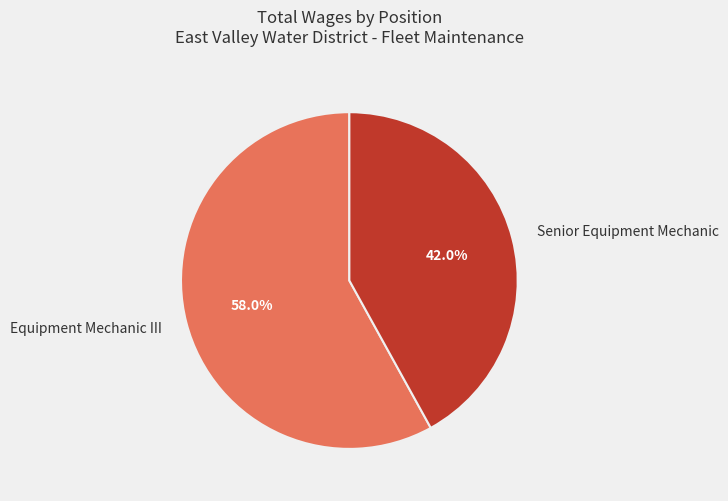

The Senior Equipment Mechanic slice represents 33% of the pie. True or false?

False